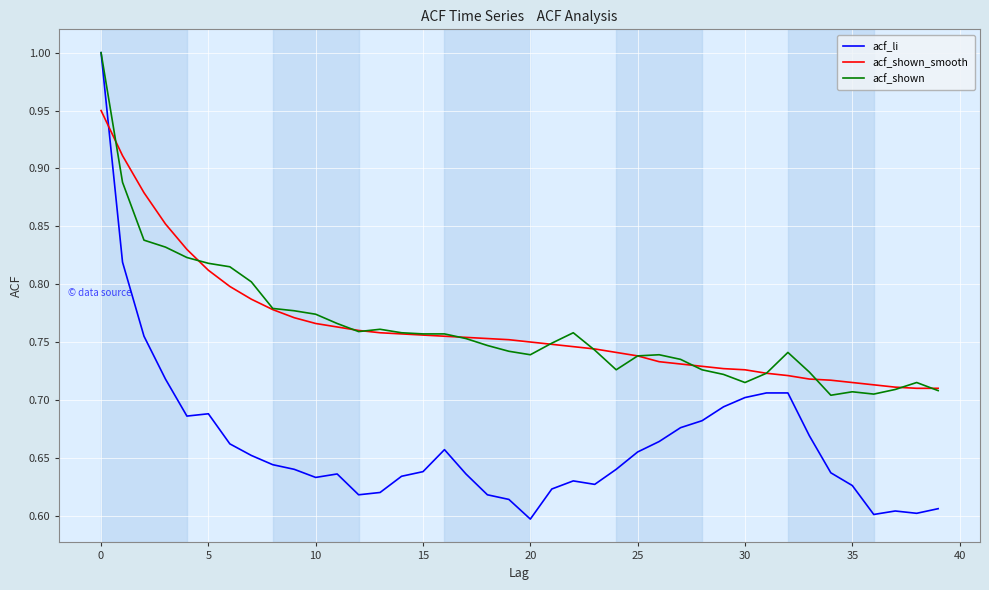

True or false: acf_li and acf_shown_smooth cross at least once.

True